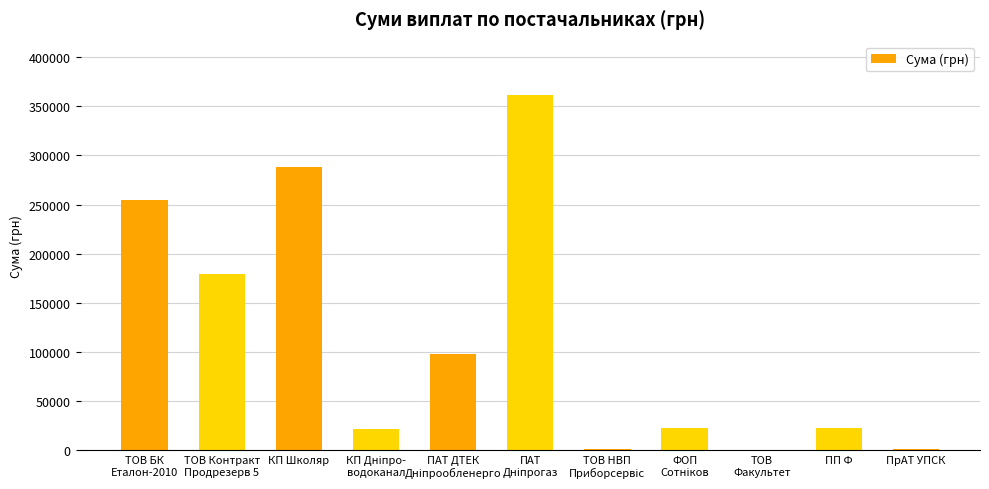

What is the sum of all values?

1252029.4